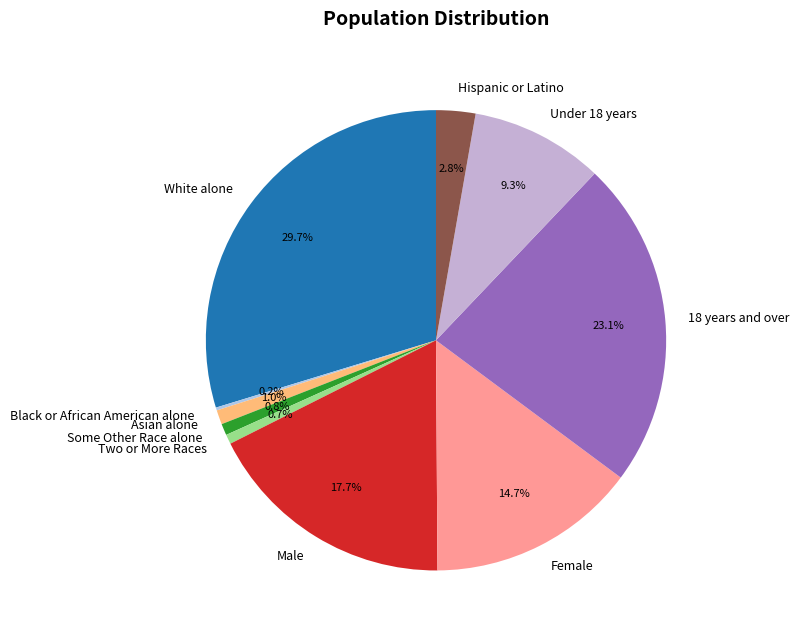

The Female slice represents 26% of the pie. True or false?

False